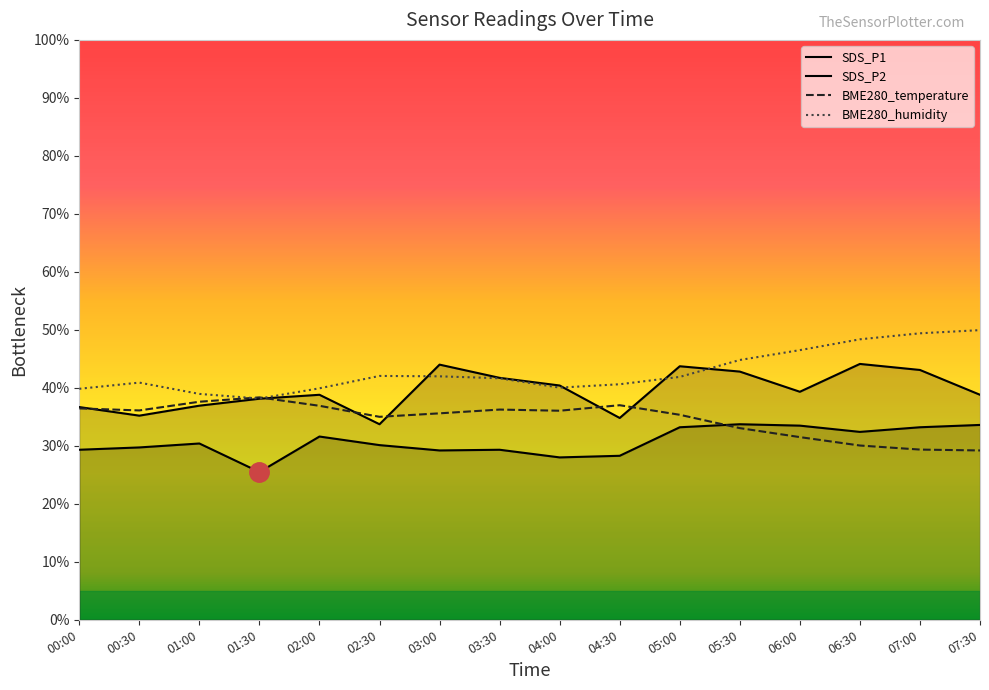

At 04:00, list the series in order from largest to smallest.

SDS_P1, BME280_humidity, BME280_temperature, SDS_P2